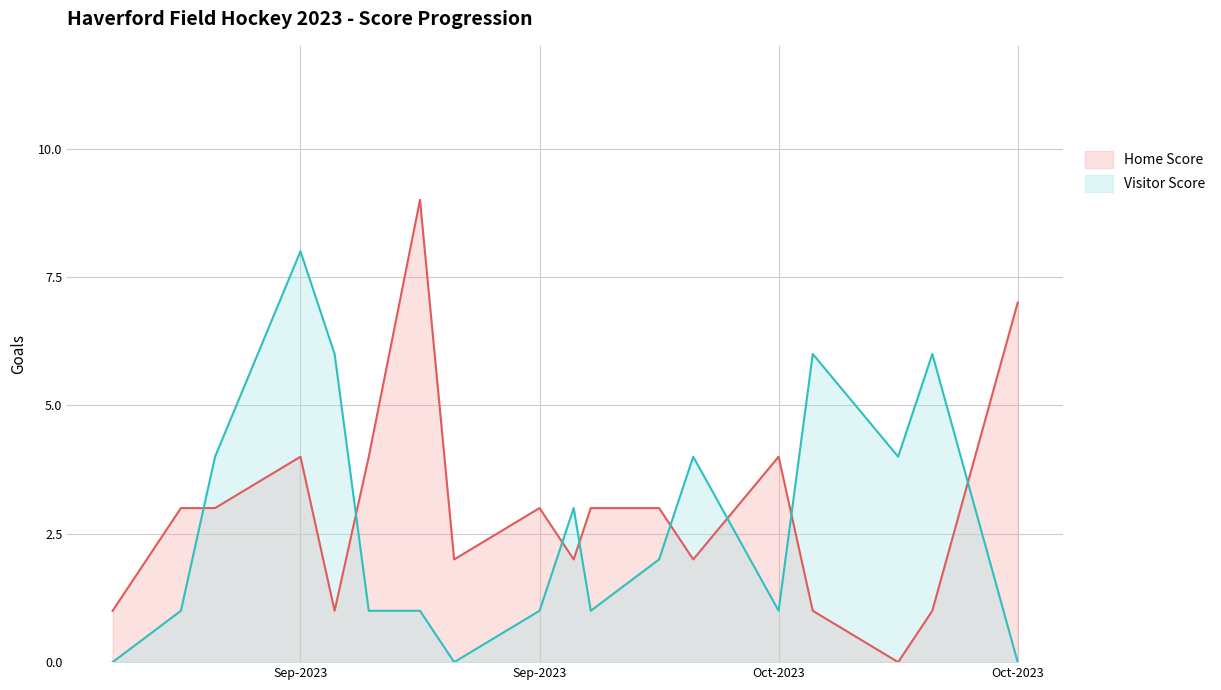

Which label corresponds to the largest value in the chart?

2023-09-12